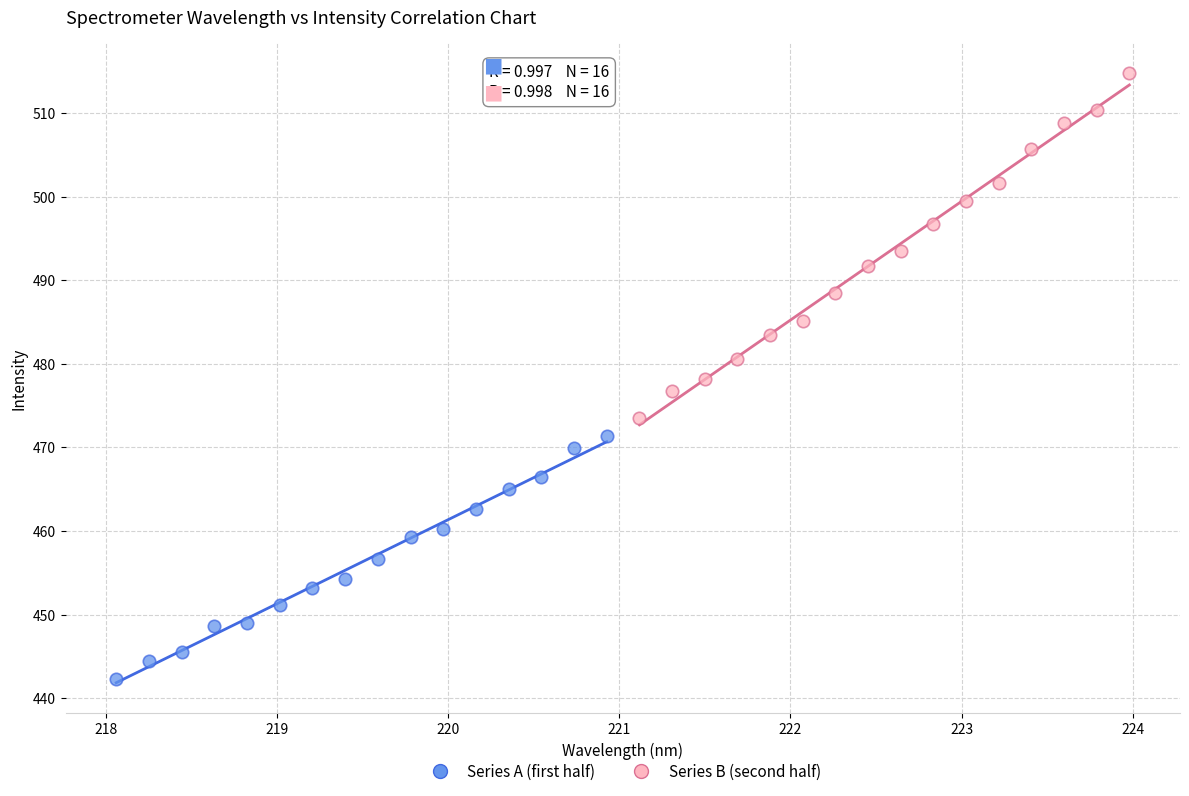

What are all the series names shown in the legend?

Series A (first half), Series B (second half)